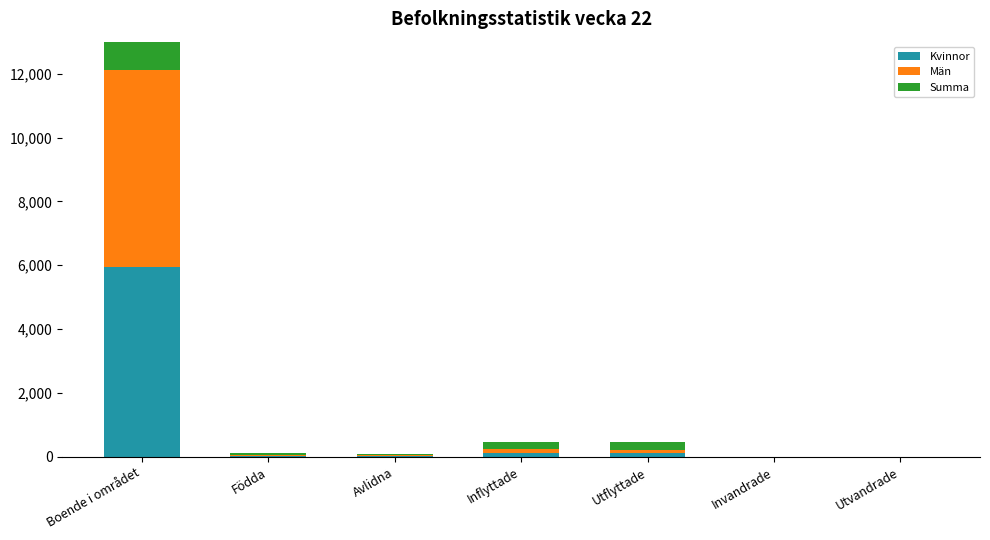

Which series changed the most between Födda and Invandrade?

Summa